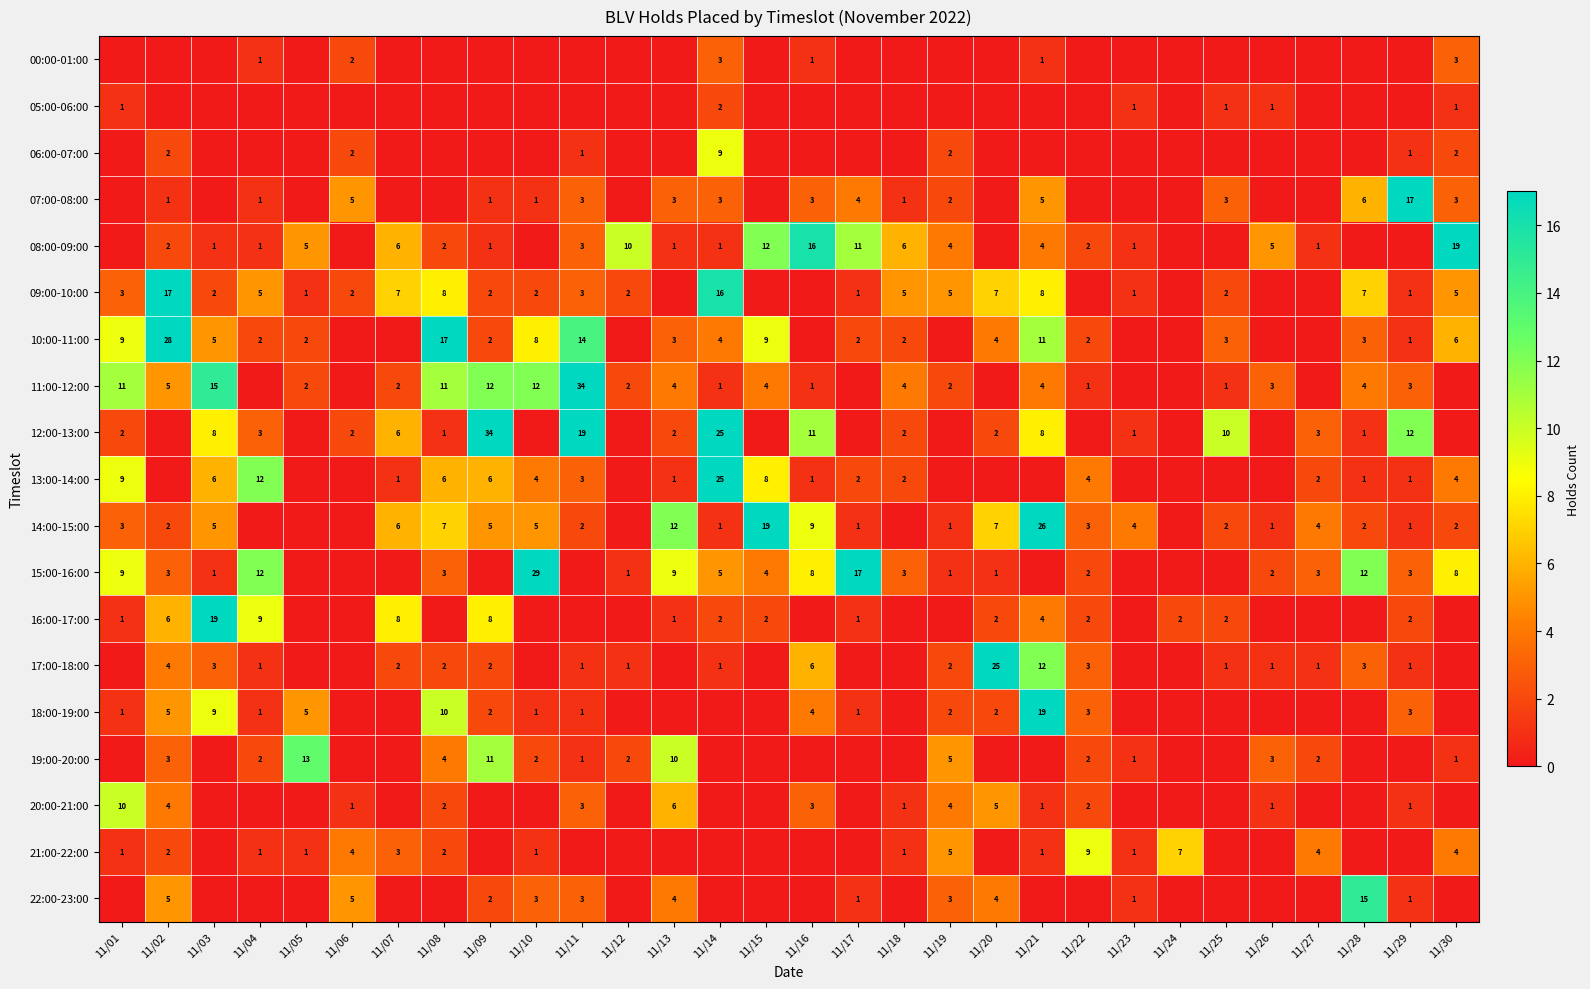

The value of 11:00-12:00 at 11/21 is 1. True or false?

False